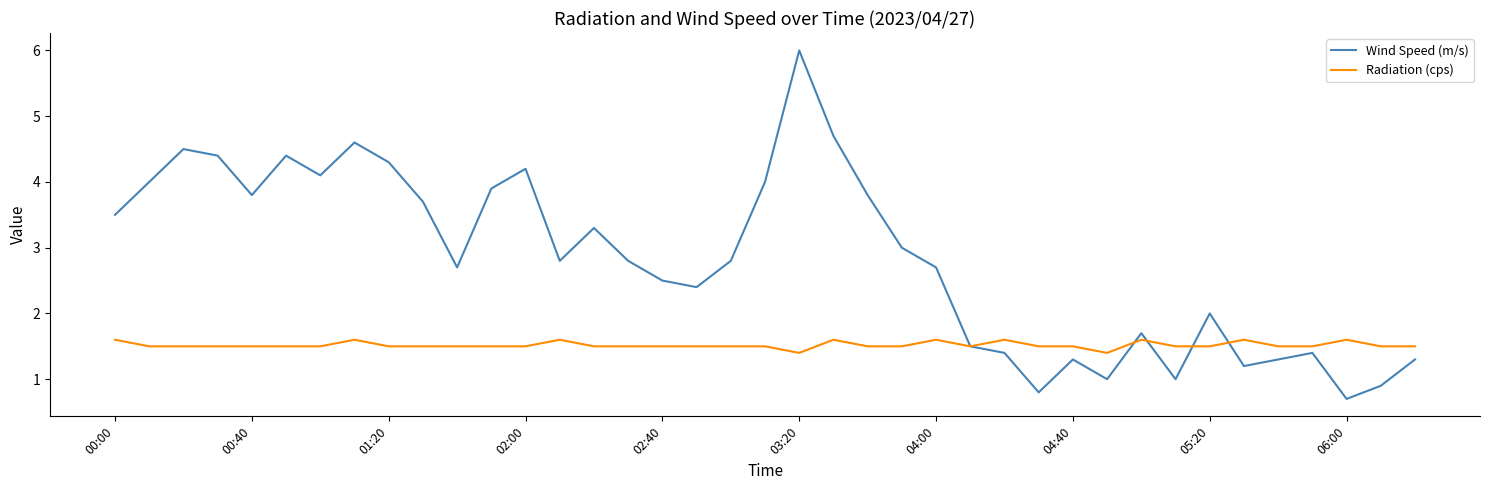

Which series has the largest total across all categories?

Wind Speed (m/s)